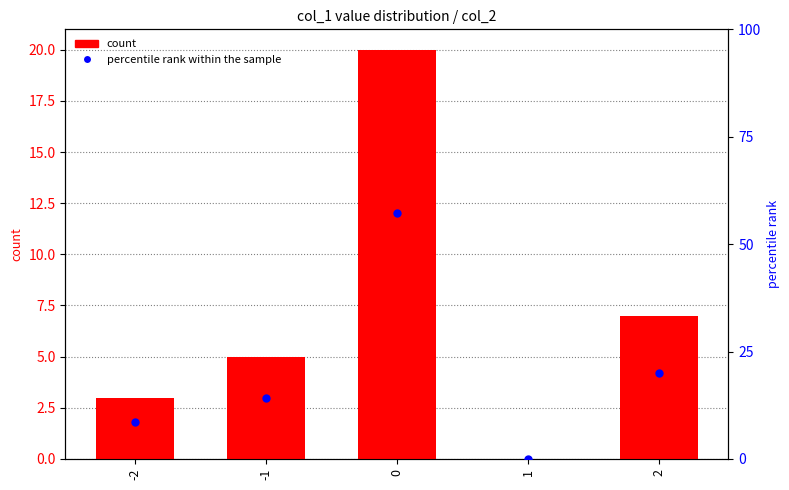

Which series contains the highest Y value?

percentile rank within the sample